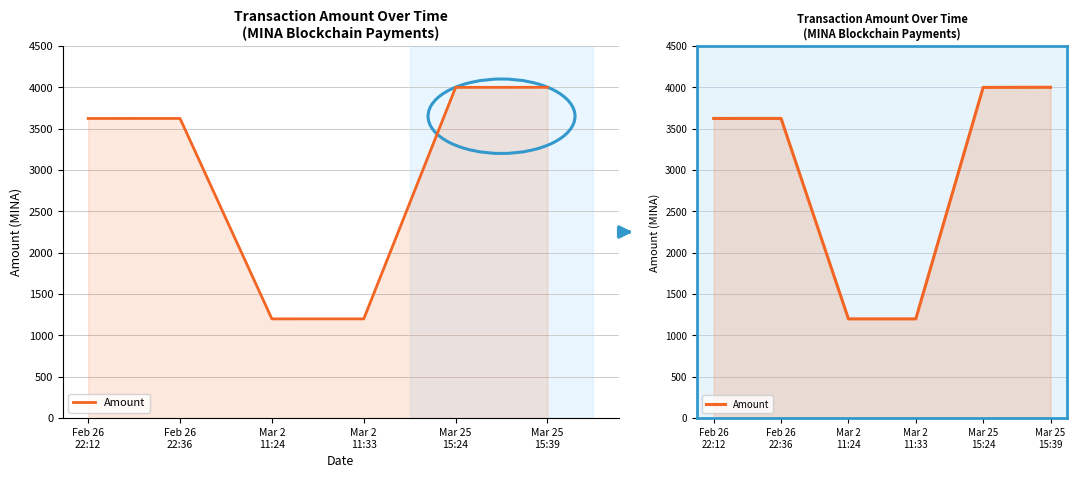

Where is the first local maximum?

Feb 26
22:36